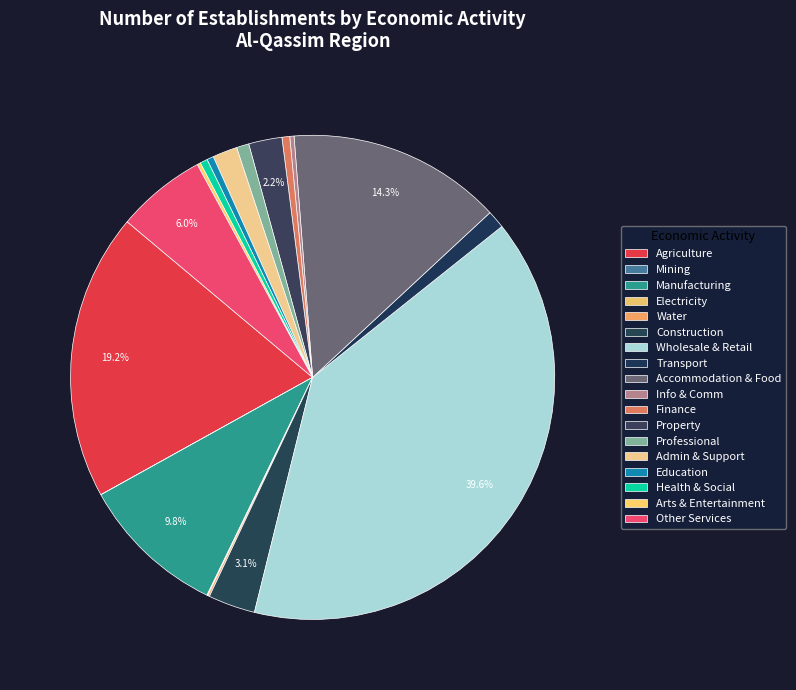

Which slice is the largest?

Wholesale and retail trade